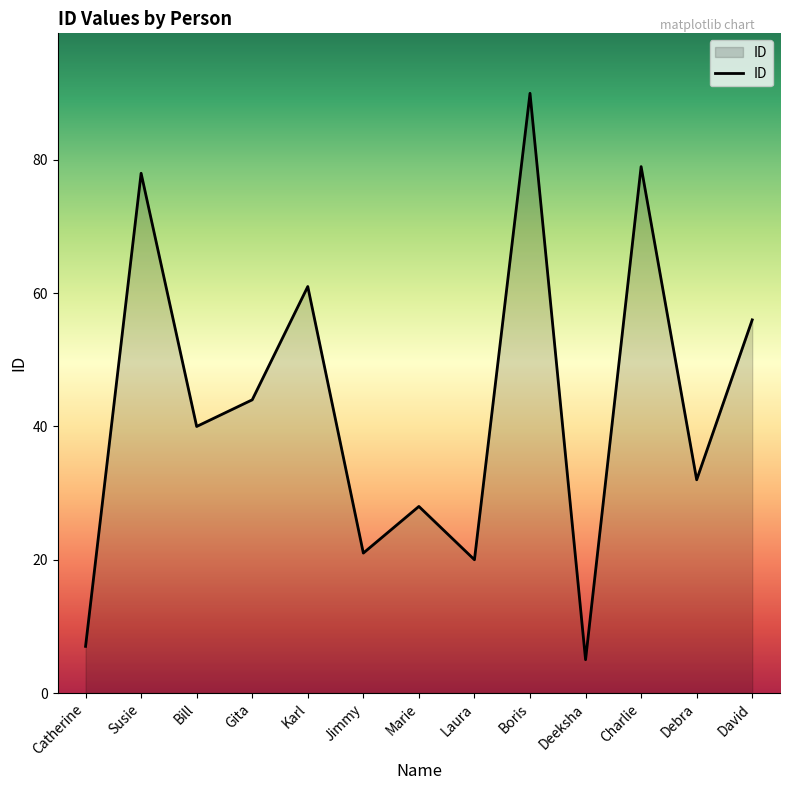

Rank the categories by value from highest to lowest.

Boris, Charlie, Susie, Karl, David, Gita, Bill, Debra, Marie, Jimmy, Laura, Catherine, Deeksha